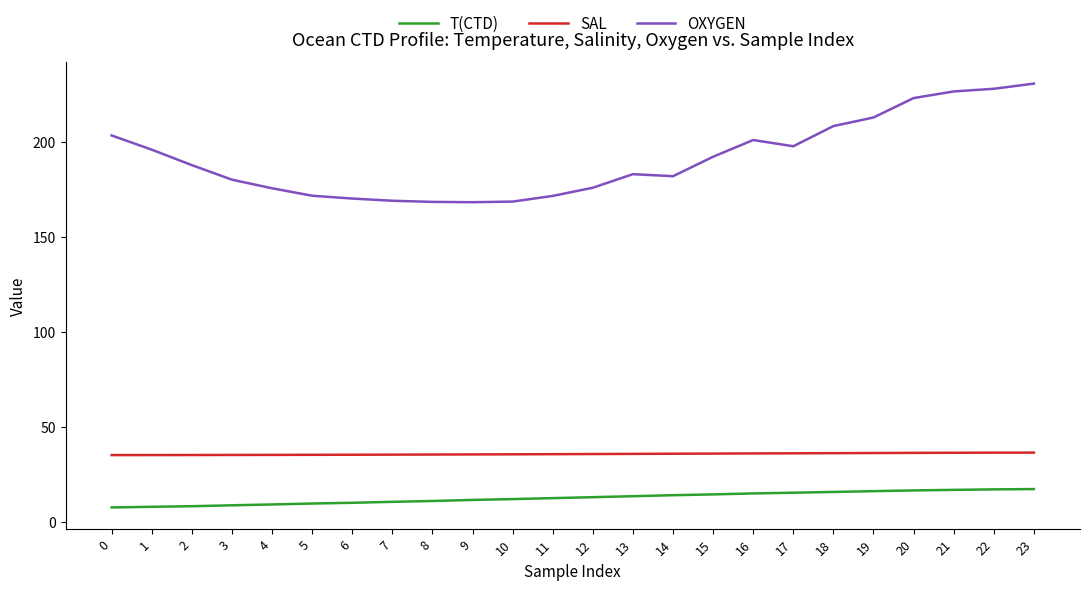

What is the minimum value shown in the chart?

7.6